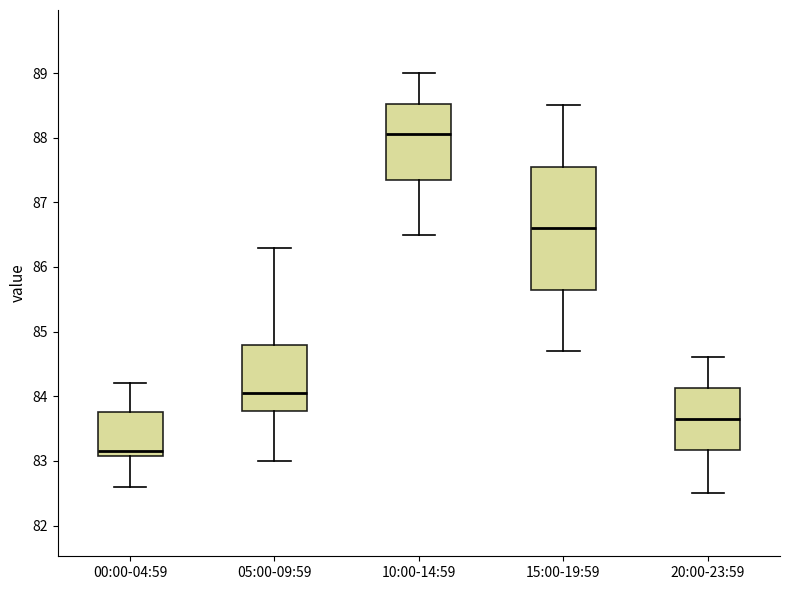

Reading left to right, read every box against the y-axis: the position of its median line, the range the box covers, and the ends of its whiskers. The values are not printed on the chart, so give them approximately, as read against the axis.

00:00-04:59: median 83.2, box 83.1 to 83.8, whiskers 82.6 to 84.2
05:00-09:59: median 84.1, box 83.8 to 84.8, whiskers 83.0 to 86.3
10:00-14:59: median 88.1, box 87.4 to 88.5, whiskers 86.5 to 89.0
15:00-19:59: median 86.6, box 85.7 to 87.6, whiskers 84.7 to 88.5
20:00-23:59: median 83.7, box 83.2 to 84.1, whiskers 82.5 to 84.6